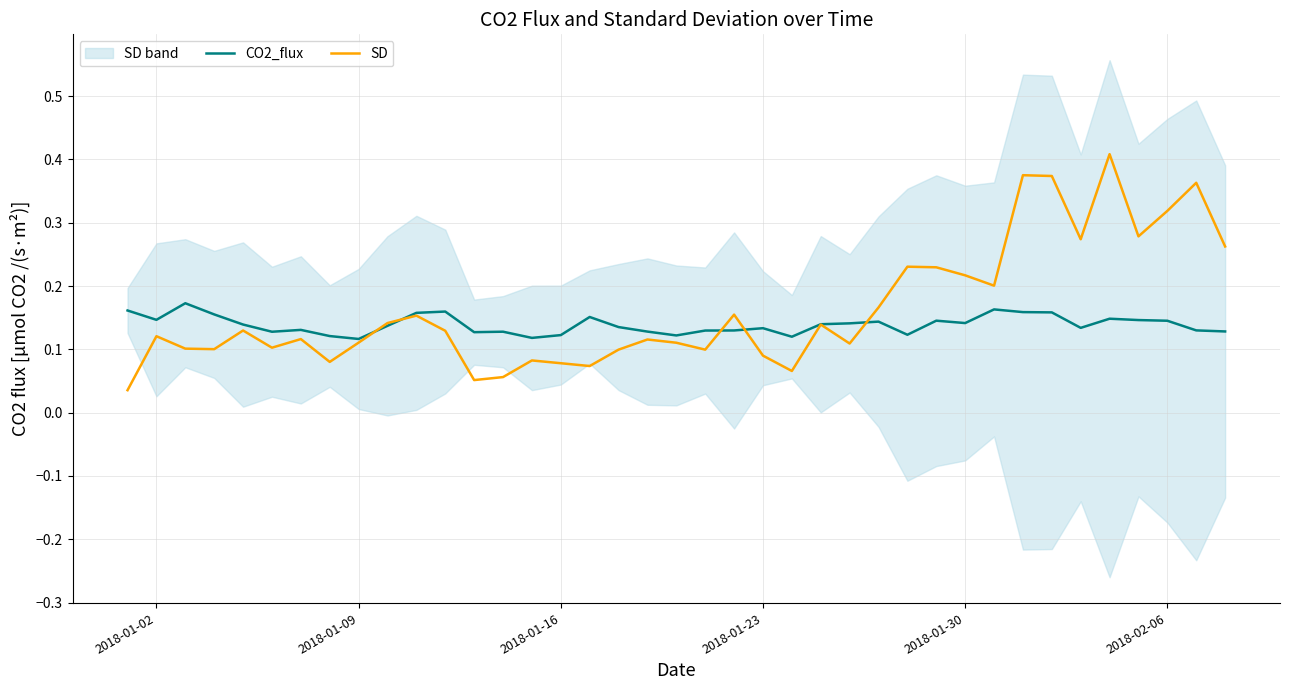

In CO2_flux, how many points are higher than both neighbors (excluding endpoints)?

10